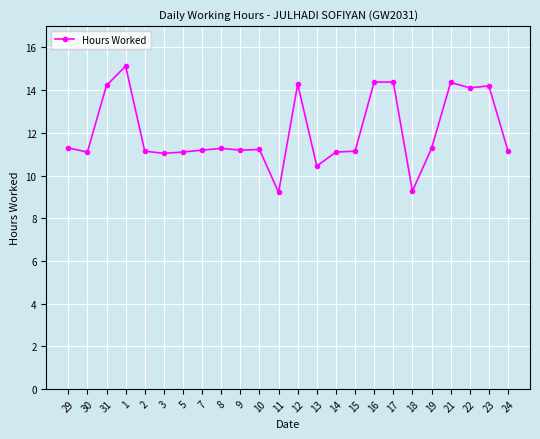

What is the ratio of the value at 14 to the value at 7?

1.0